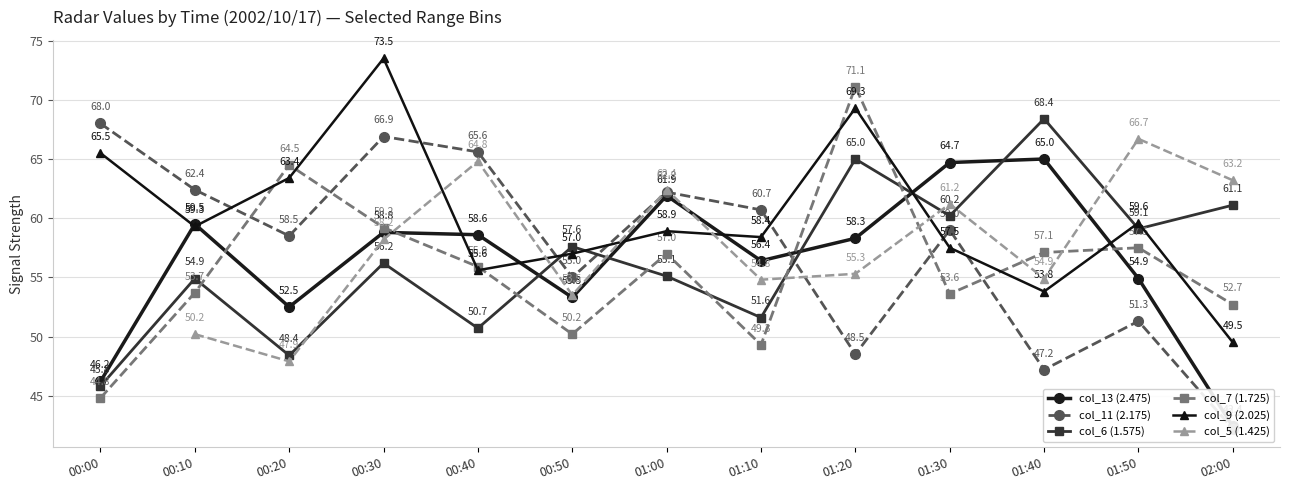

What is the maximum value shown in the chart?

73.5